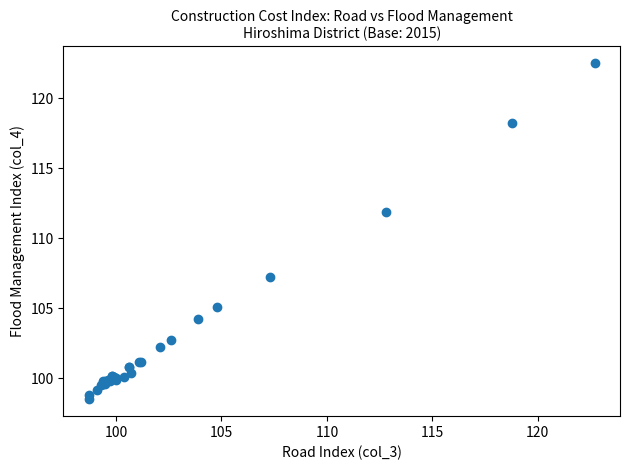

What Y value in the scatter plot is closest to 110?

111.9